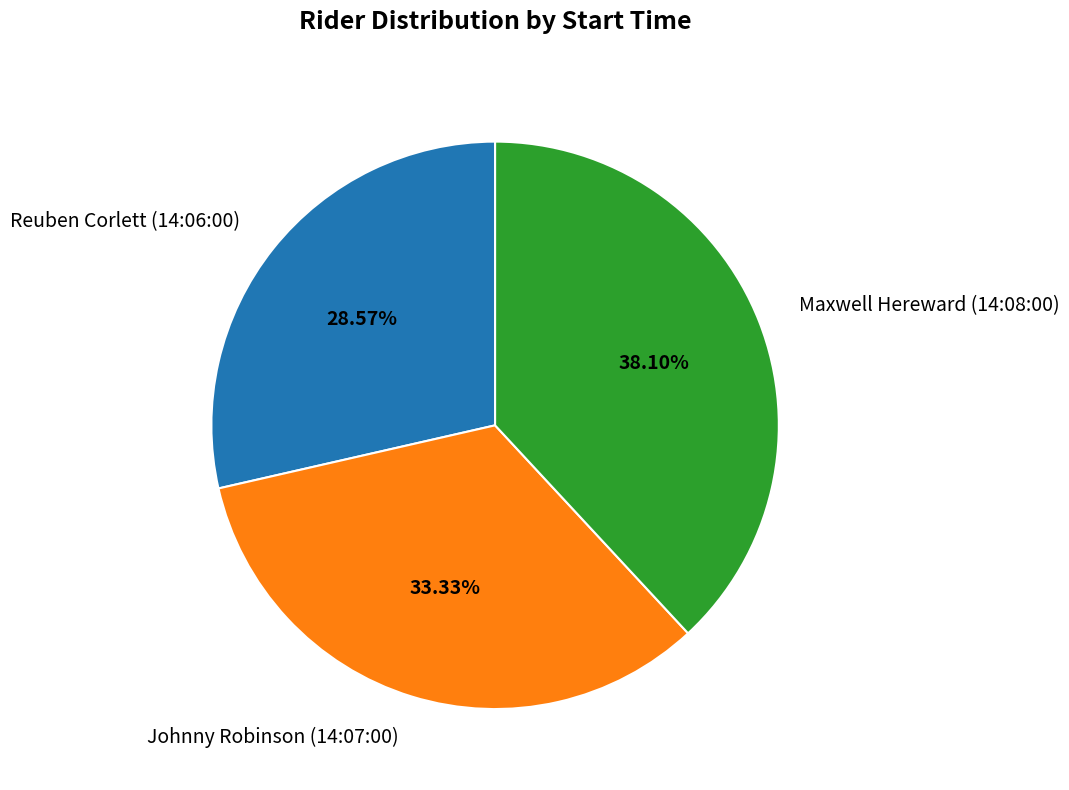

Is it true that Johnny Robinson (14:07:00) is 39% of the pie?

False